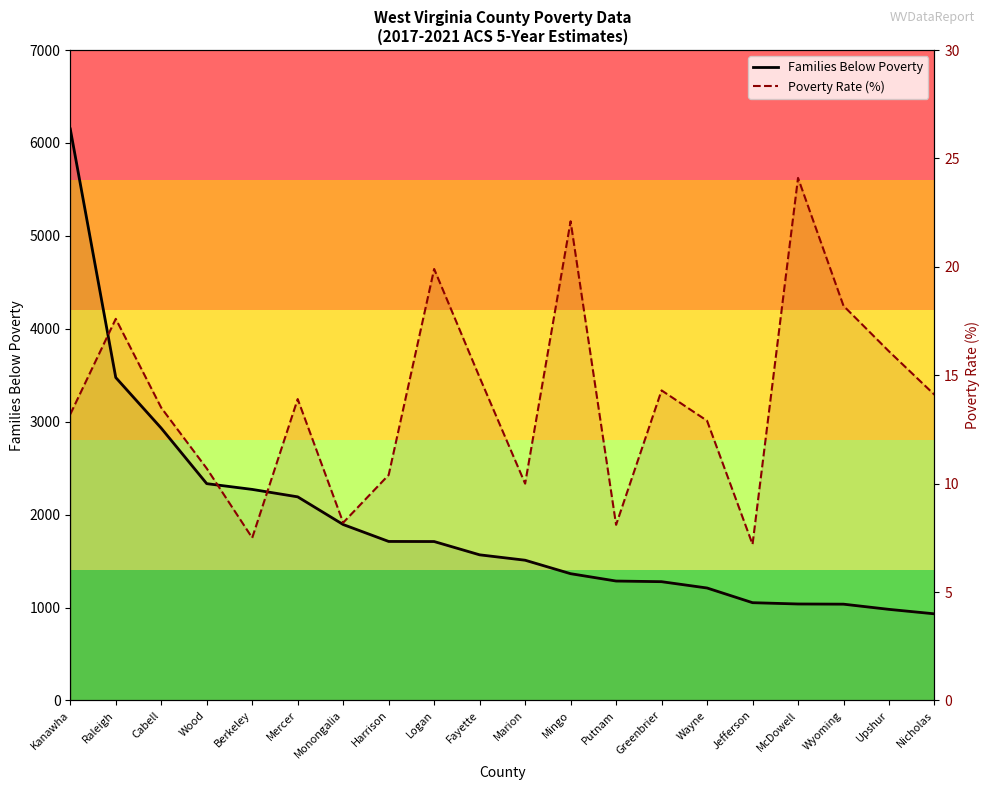

Reading right to left, list all the values displayed in this chart.

Families Below Poverty: Nicholas=932.0	Upshur=980.0	Wyoming=1036.0	McDowell=1038.0	Jefferson=1052.0	Wayne=1210.0	Greenbrier=1278.0	Putnam=1285.0	Mingo=1364.0	Marion=1509.0	Fayette=1567.0	Logan=1710.0	Harrison=1711.0	Monongalia=1893.0	Mercer=2191.0	Berkeley=2271.0	Wood=2333.0	Cabell=2930.0	Raleigh=3475.0	Kanawha=6150.0
Poverty Rate (%): Nicholas=14.1	Upshur=16.1	Wyoming=18.2	McDowell=24.1	Jefferson=7.2	Wayne=12.9	Greenbrier=14.3	Putnam=8.1	Mingo=22.1	Marion=10.0	Fayette=14.9	Logan=19.9	Harrison=10.4	Monongalia=8.2	Mercer=13.9	Berkeley=7.5	Wood=10.7	Cabell=13.5	Raleigh=17.6	Kanawha=13.2